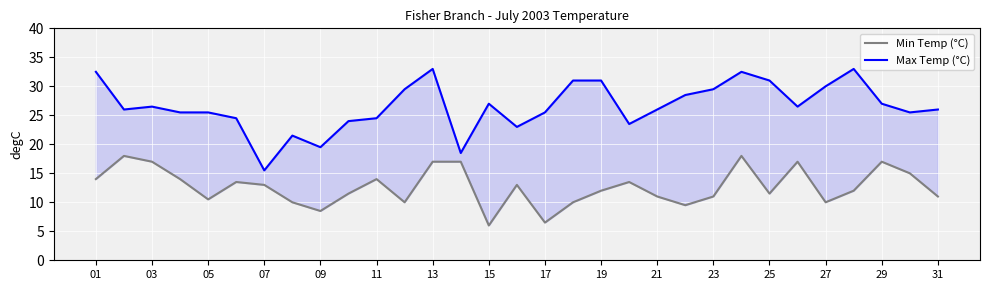

Reading left to right, transcribe all the data shown in this chart.

Min Temp (°C): 14.0	18.0	17.0	14.0	10.5	13.5	13.0	10.0	8.5	11.5	14.0	10.0	17.0	17.0	6.0	13.0	6.5	10.0	12.0	13.5	11.0	9.5	11.0	18.0	11.5	17.0	10.0	12.0	17.0	15.0	11.0
Max Temp (°C): 32.5	26.0	26.5	25.5	25.5	24.5	15.5	21.5	19.5	24.0	24.5	29.5	33.0	18.5	27.0	23.0	25.5	31.0	31.0	23.5	26.0	28.5	29.5	32.5	31.0	26.5	30.0	33.0	27.0	25.5	26.0